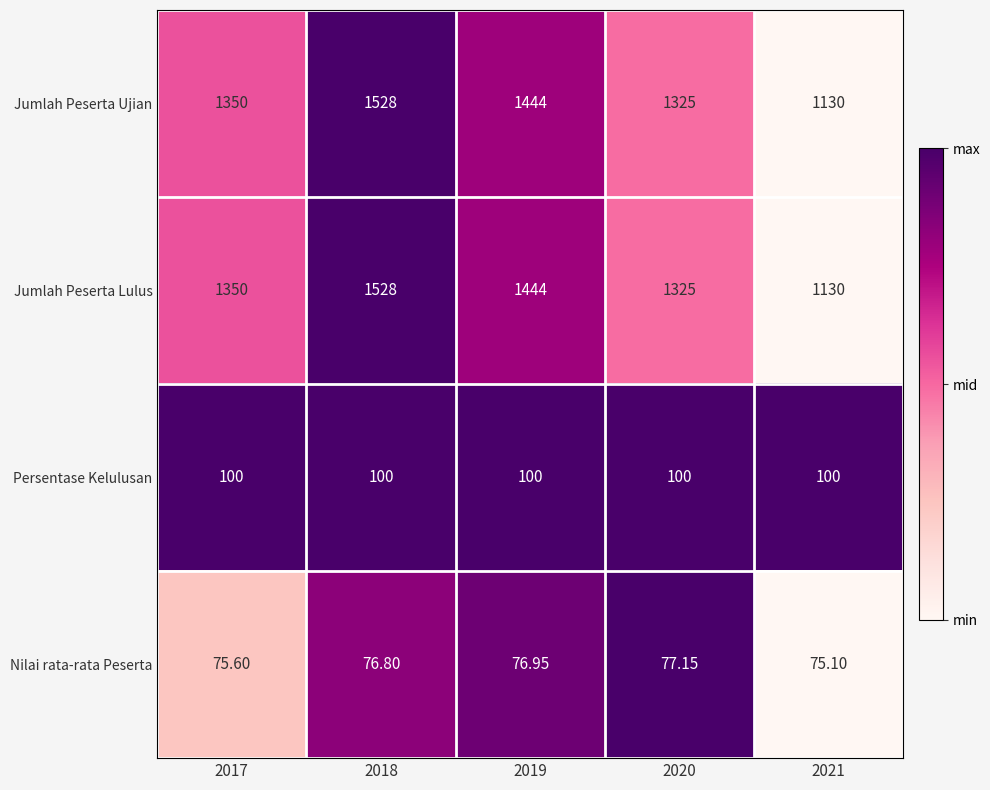

Is the value of Jumlah Peserta Lulus at 2020 greater than the value of Persentase Kelulusan at 2021?

Yes